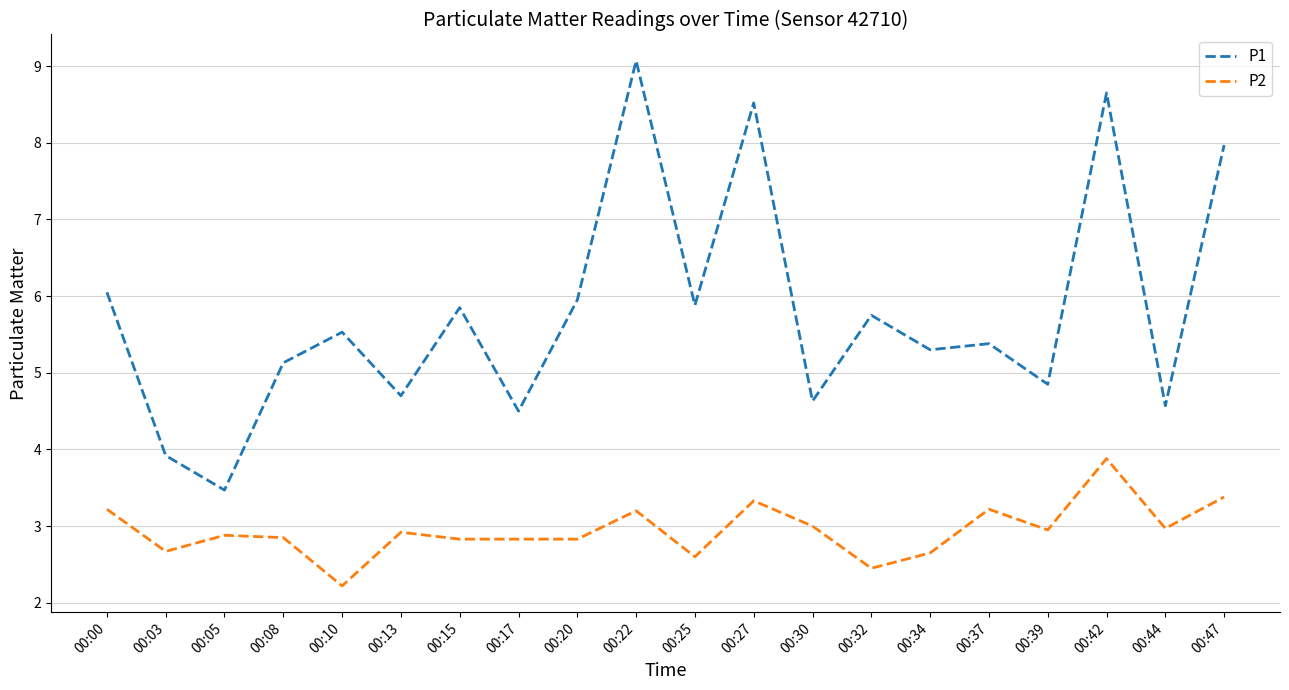

What is the average value of the P2 series?

2.9